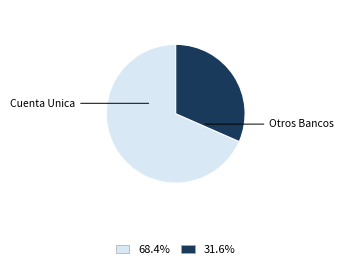

Does any single category account for the majority?

Yes